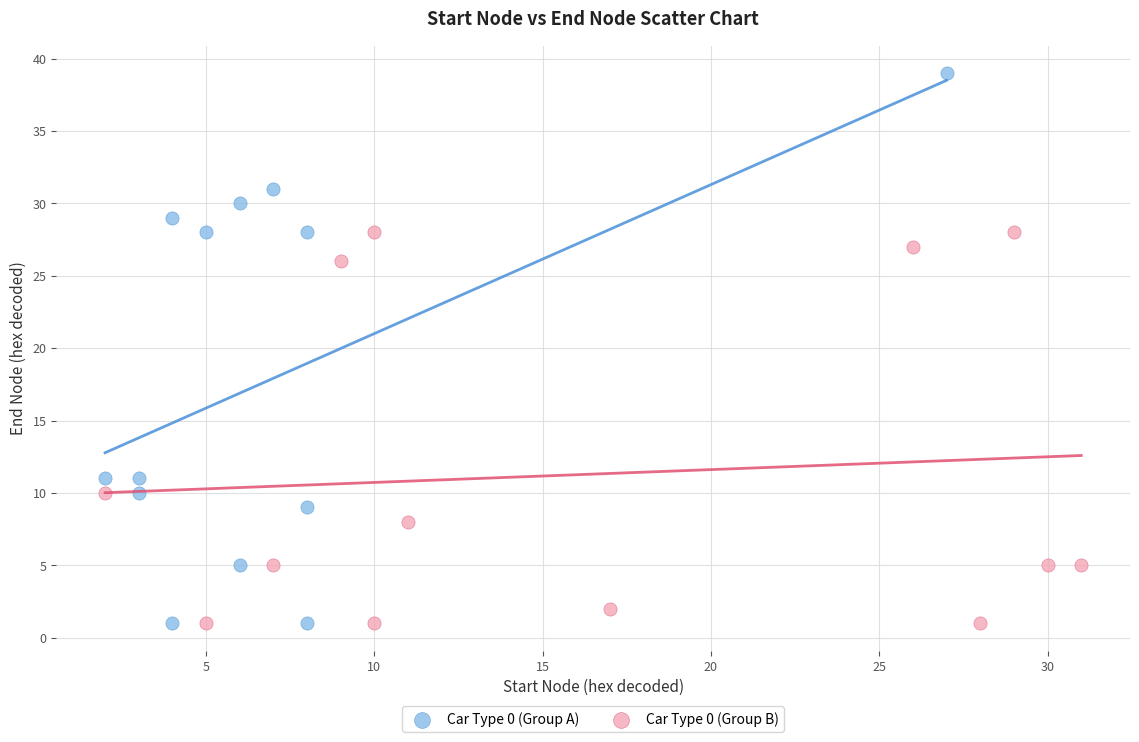

Which series contains the highest Y value?

Car Type 0 (Group A)